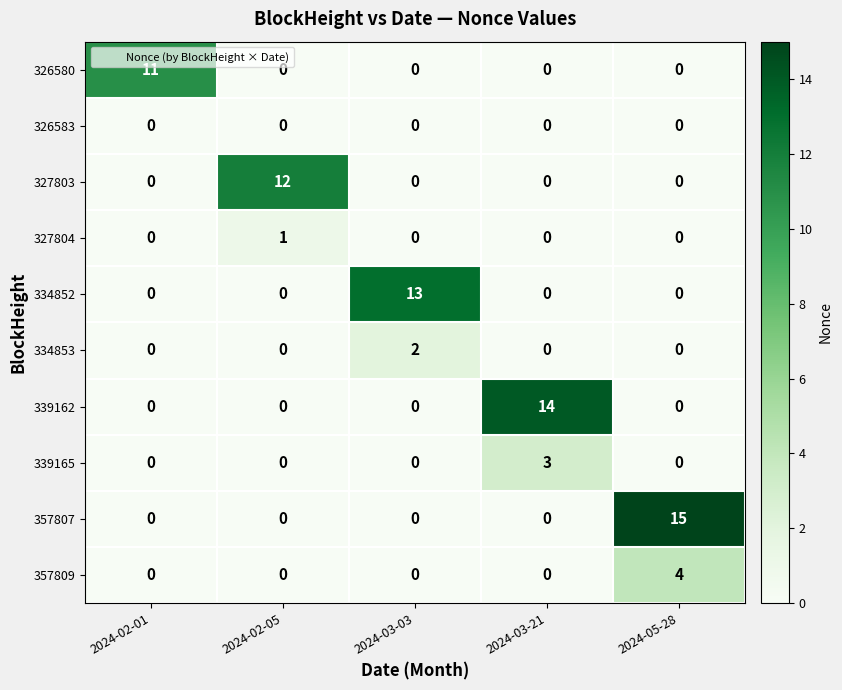

At which category is the sum across all series the highest?

2024-05-28